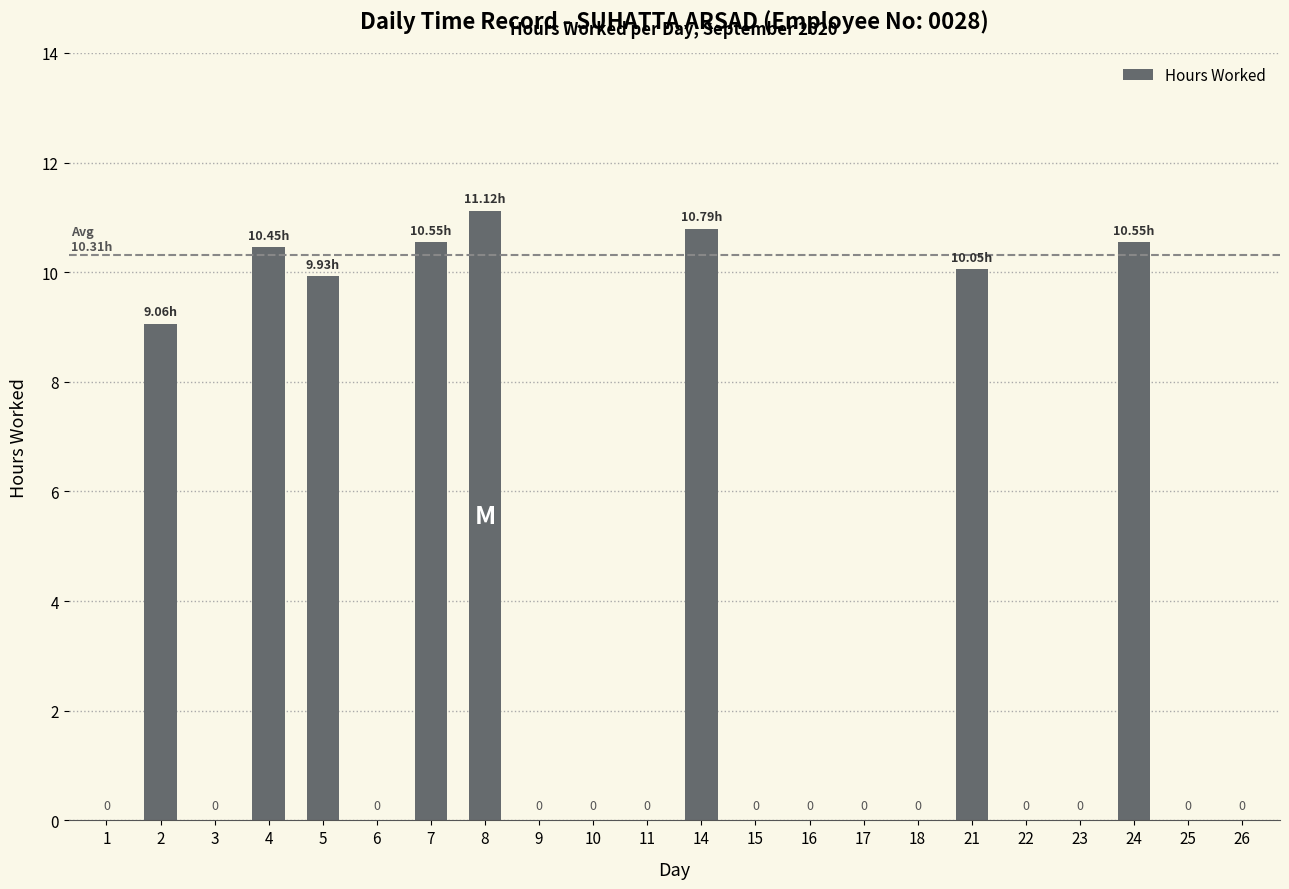

Between 7 and 23, which is larger?

7